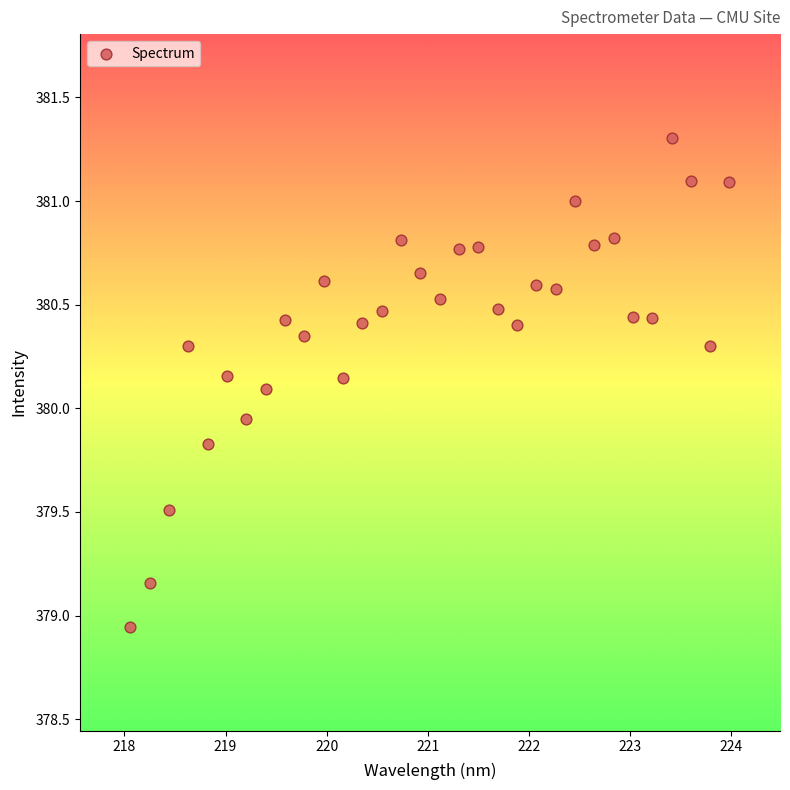

What is the range of Y values (max minus min)?

2.4